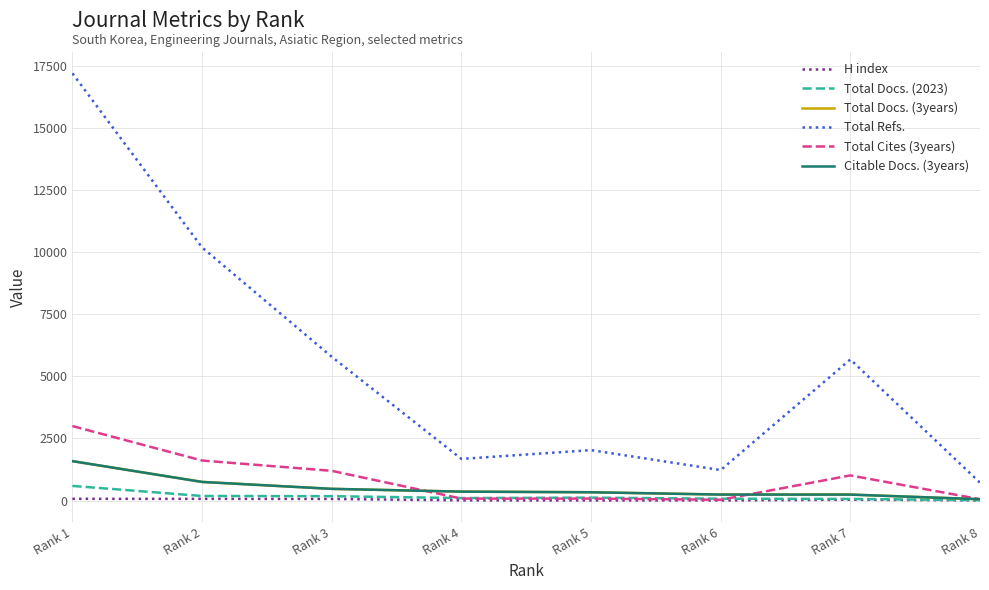

What is the approximate value of Citable Docs. (3years) at Rank 2?

751